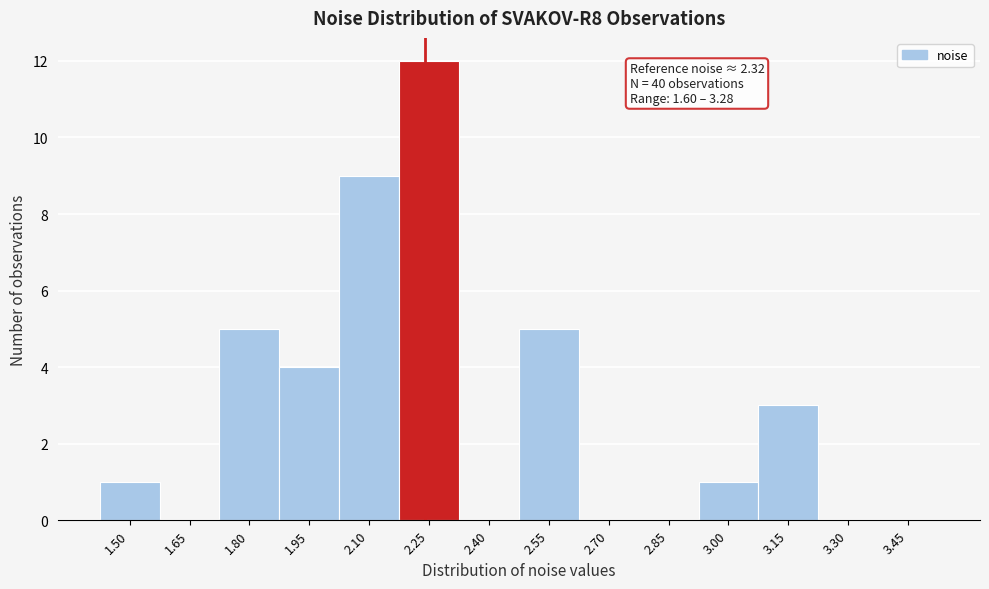

Reading right to left, extract all data points from this chart.

3.45=0	3.30=0	3.15=3	3.00=1	2.85=0	2.70=0	2.55=5	2.40=0	2.25=12	2.10=9	1.95=4	1.80=5	1.65=0	1.50=1